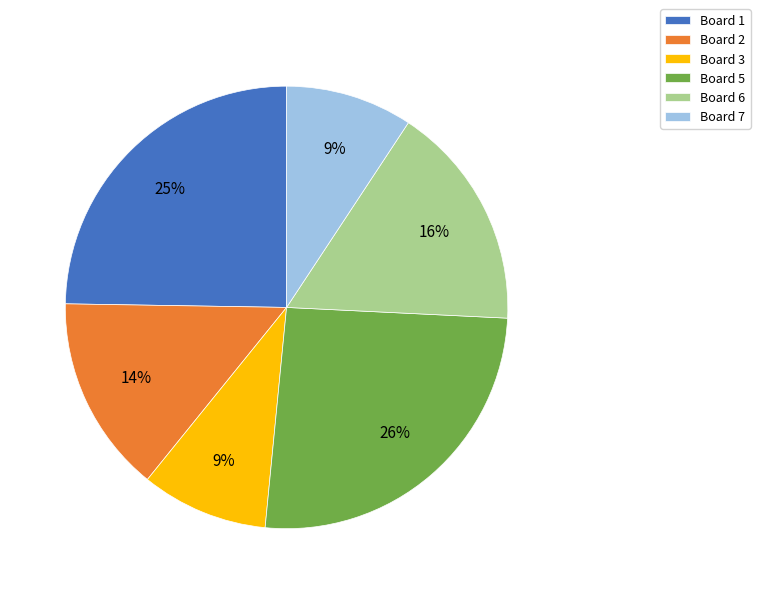

True or false: Board 5 accounts for 15% of the total.

False